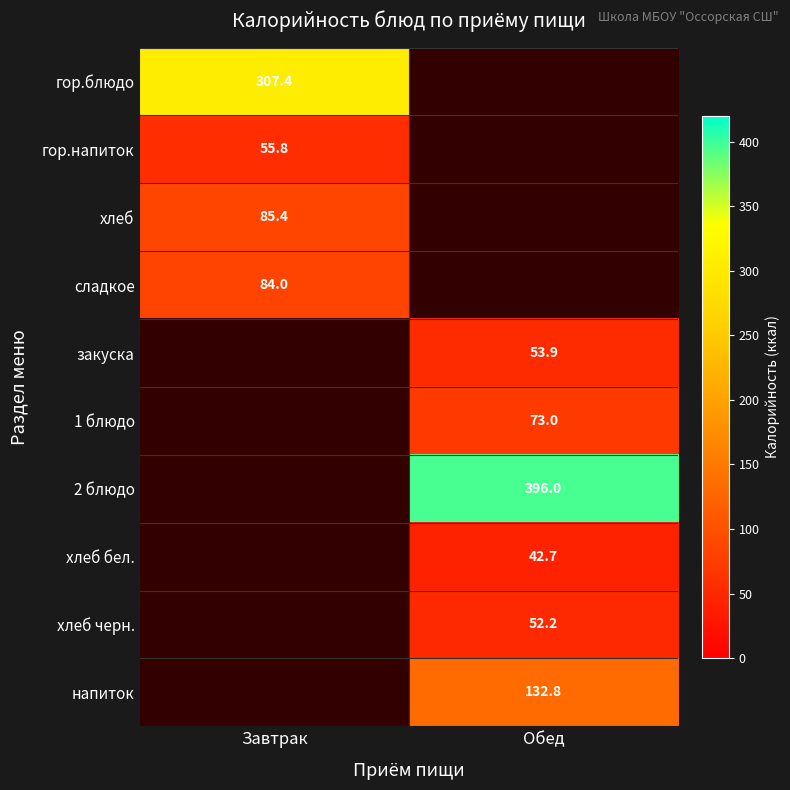

The value of гор.блюдо at Завтрак is 435.5. True or false?

False